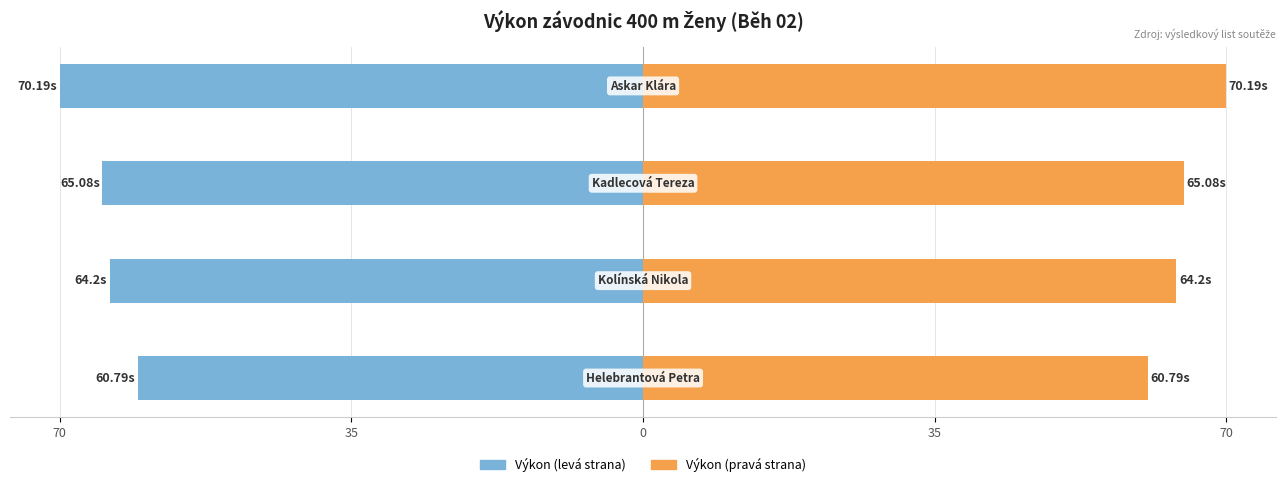

Is the value of Výkon (s) at 35 greater than the value of Výkon referenční at 0?

No